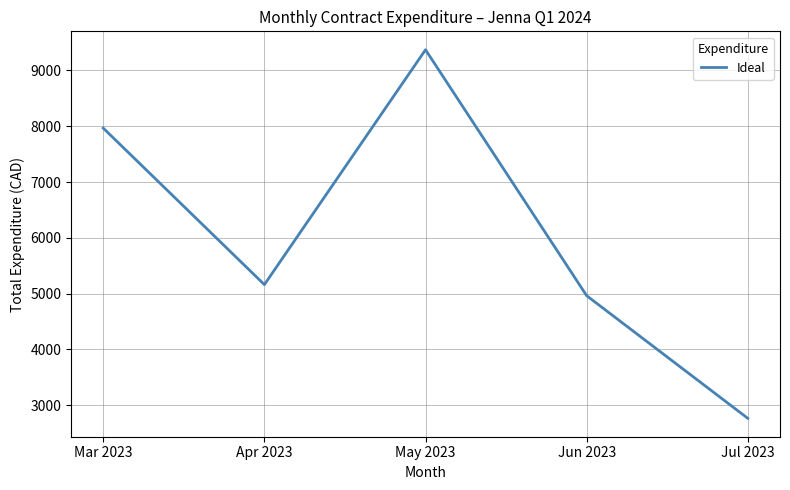

What is the average value?

6045.3